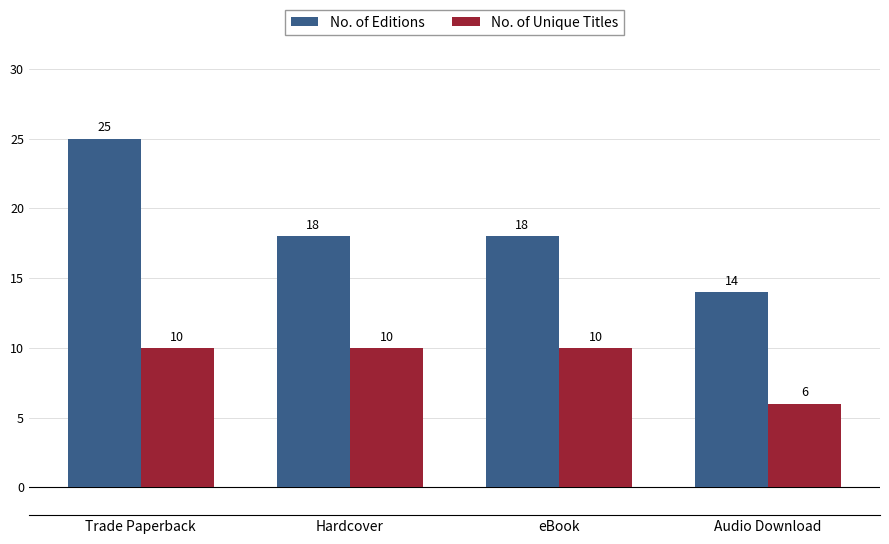

Reading right to left, what are all the values shown in this chart?

No. of Editions: Audio Download=14	eBook=18	Hardcover=18	Trade Paperback=25
No. of Unique Titles: Audio Download=6	eBook=10	Hardcover=10	Trade Paperback=10